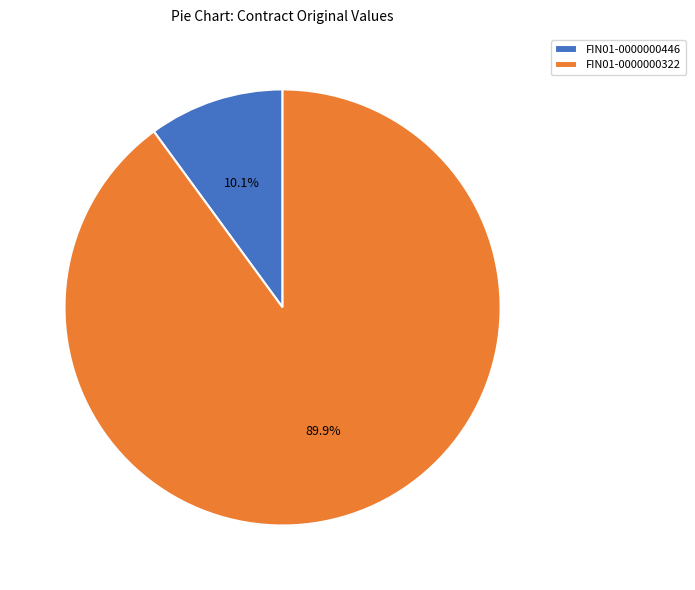

What percentage do FIN01-0000000446 and FIN01-0000000322 together represent?

100.0%